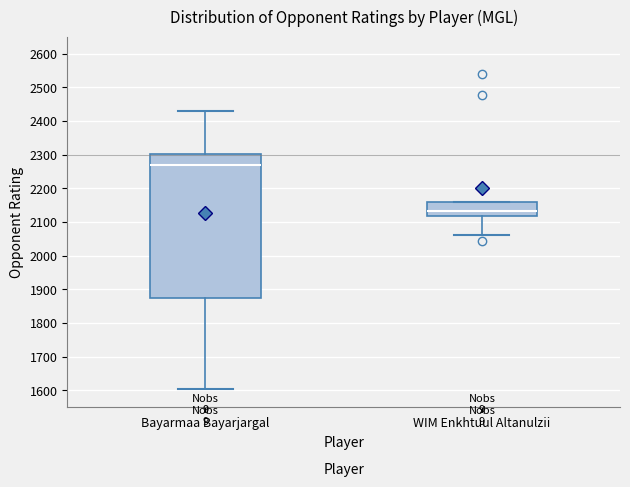

Which box is the tallest, from its lower edge to its upper edge?

Bayarmaa Bayarjargal